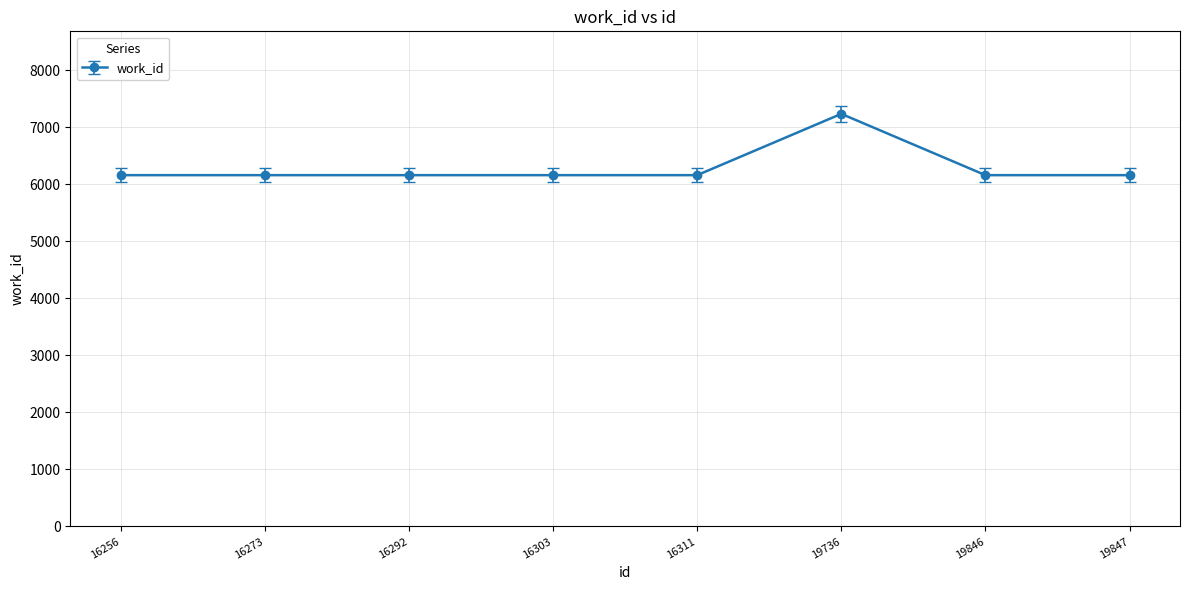

Reading left to right, extract all data points from this chart.

6163	6163	6163	6163	6163	7238	6163	6163